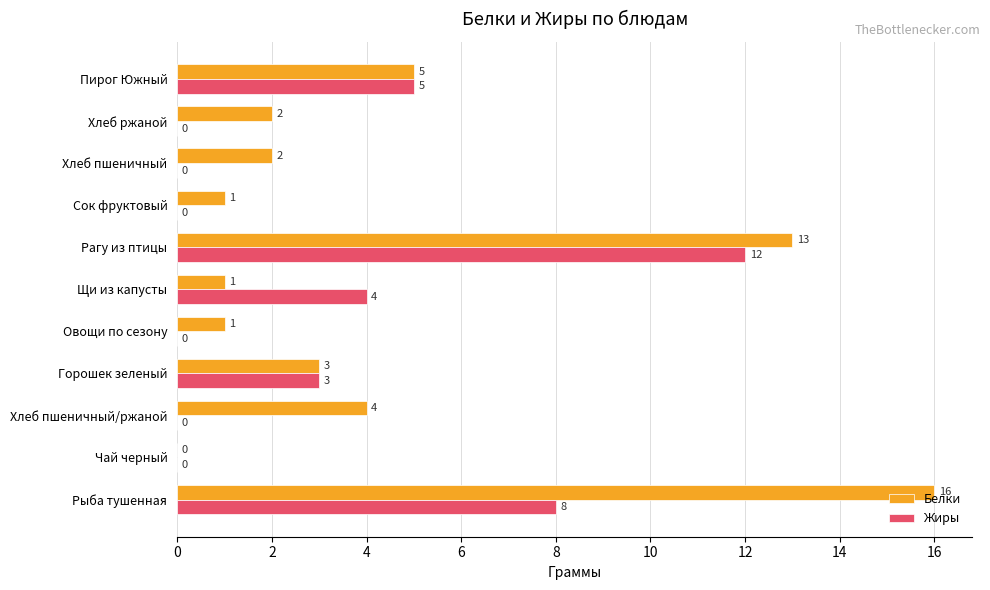

Which series has the largest total across all categories?

Белки